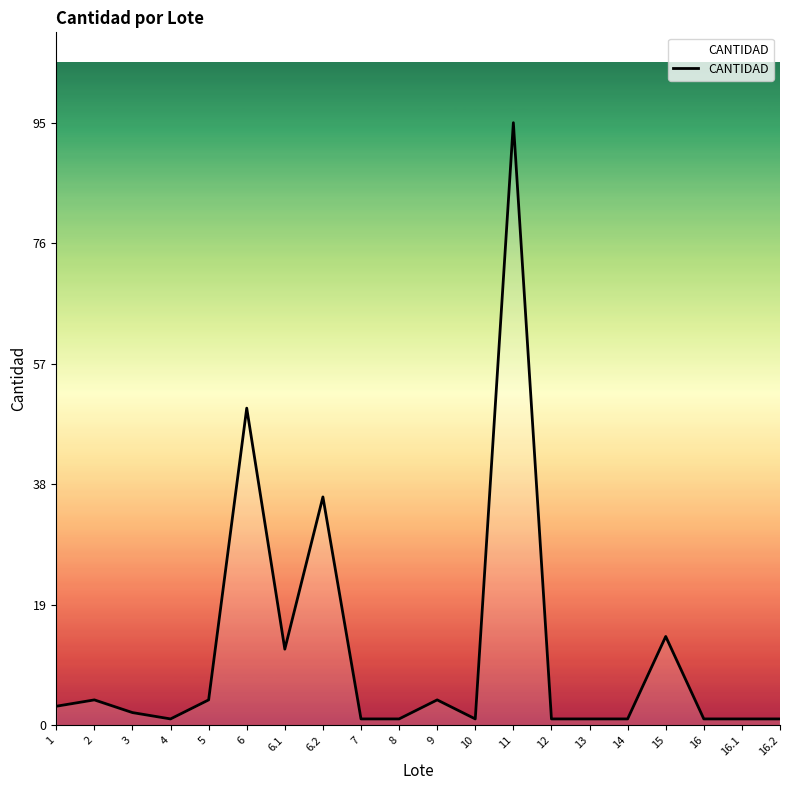

What is the difference between the second highest and second lowest values?

49